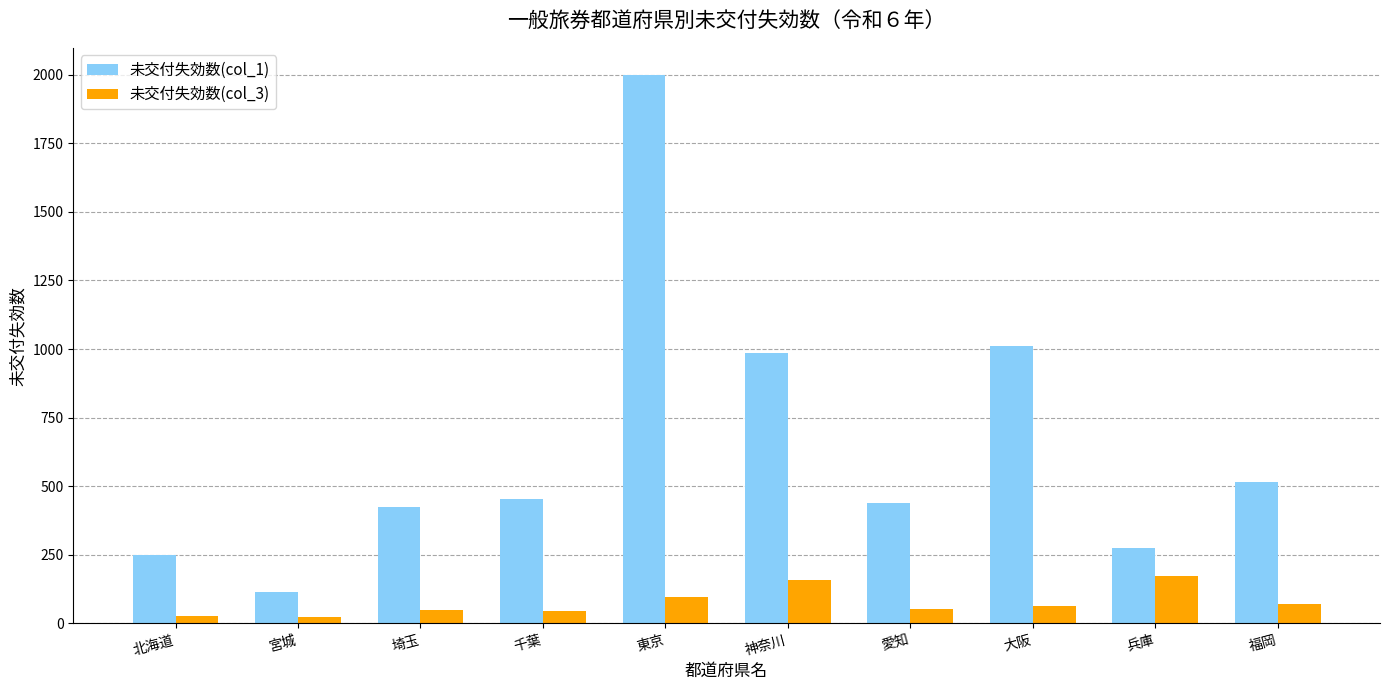

Which series has the largest range (max minus min)?

未交付失効数(col_1)